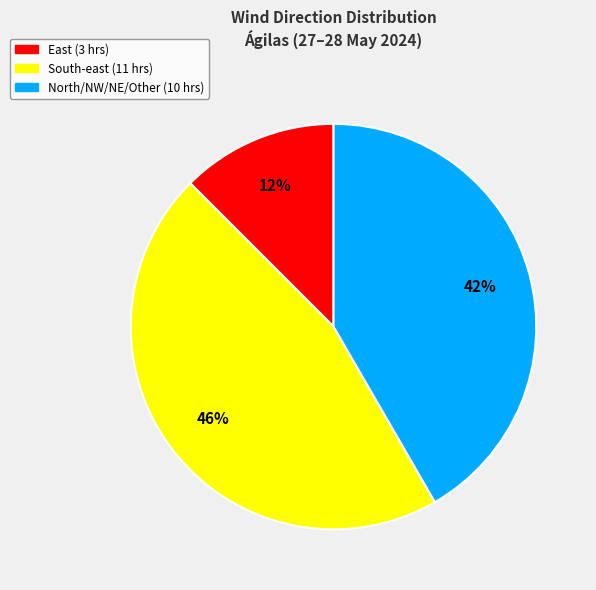

Is there any slice that represents more than half of the pie?

No